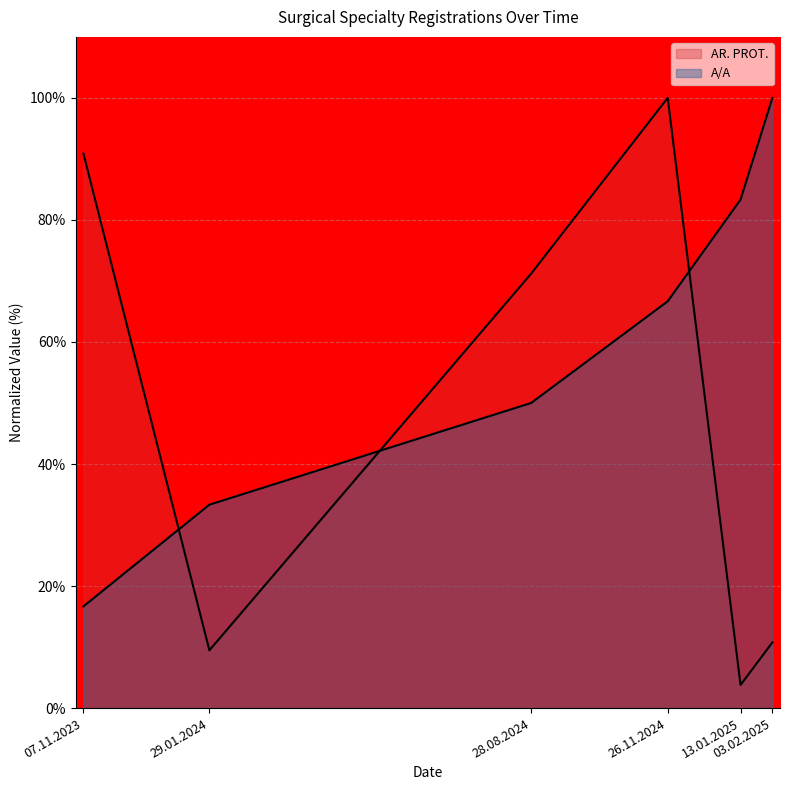

Which series has the largest total across all categories?

A/A